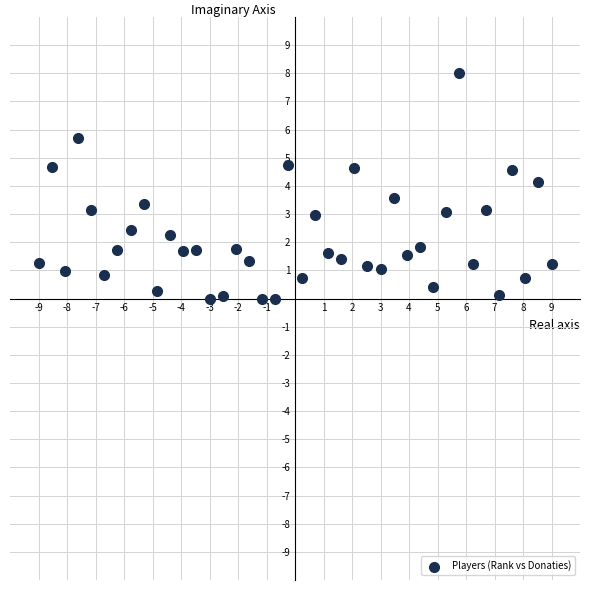

What is the range of Y values (max minus min)?

8.0